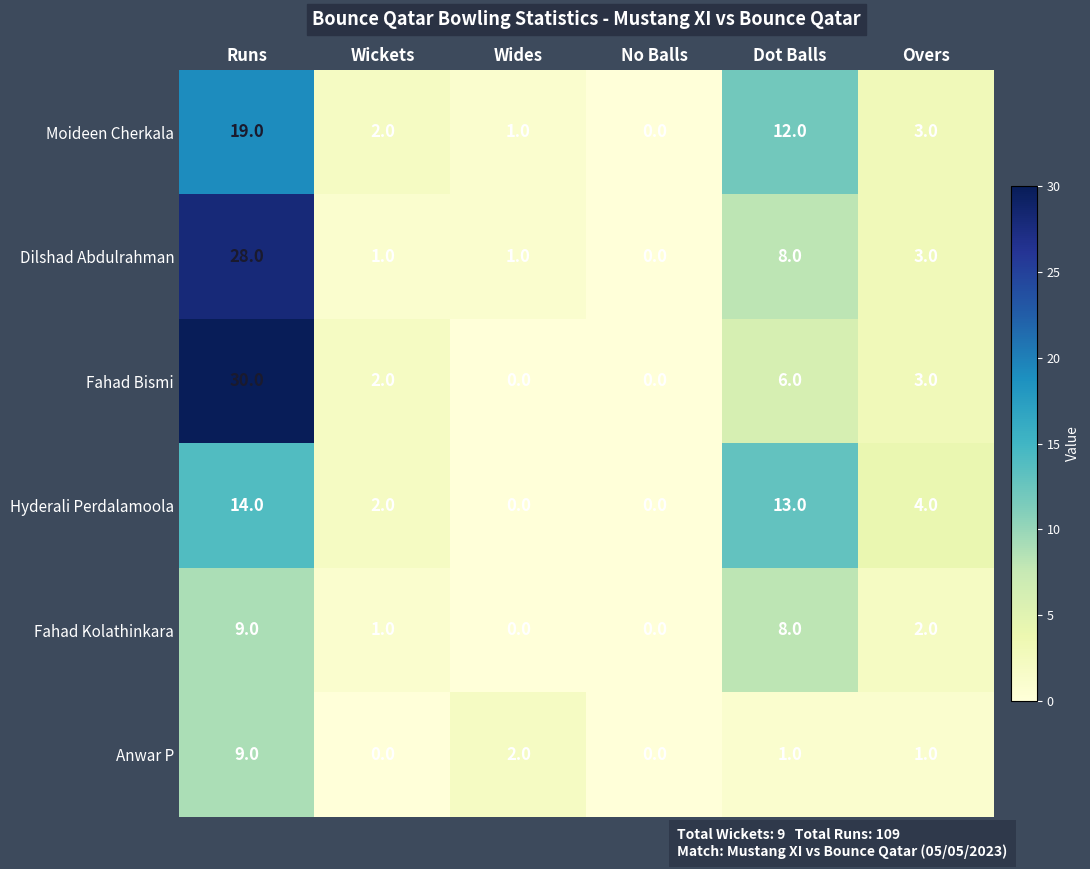

List the labels in order of Moideen Cherkala value, smallest first.

No Balls, Wides, Wickets, Overs, Dot Balls, Runs